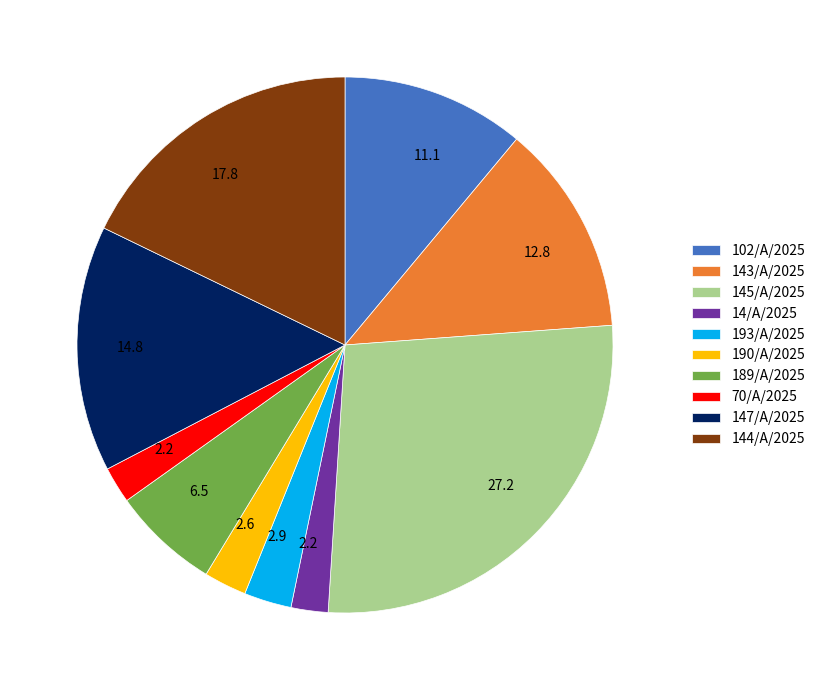

Approximately how many times larger is the value at 70/A/2025 compared to 190/A/2025?

0.9